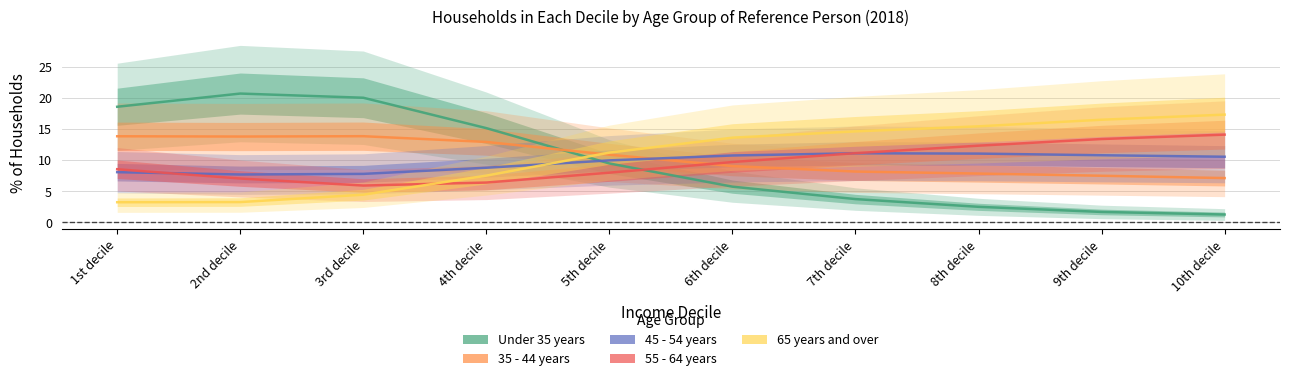

How many values in the 55 - 64 years series are below 9?

5